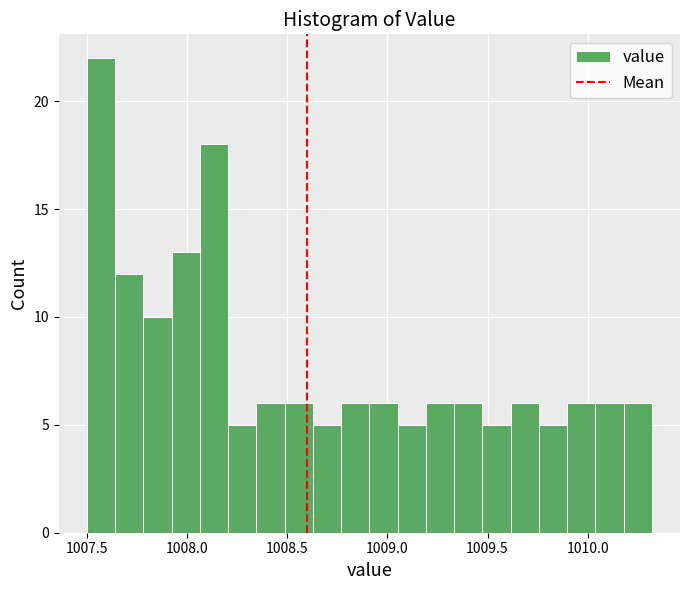

Read against the x-axis, roughly where is the centre of the tallest bar?

1007.55